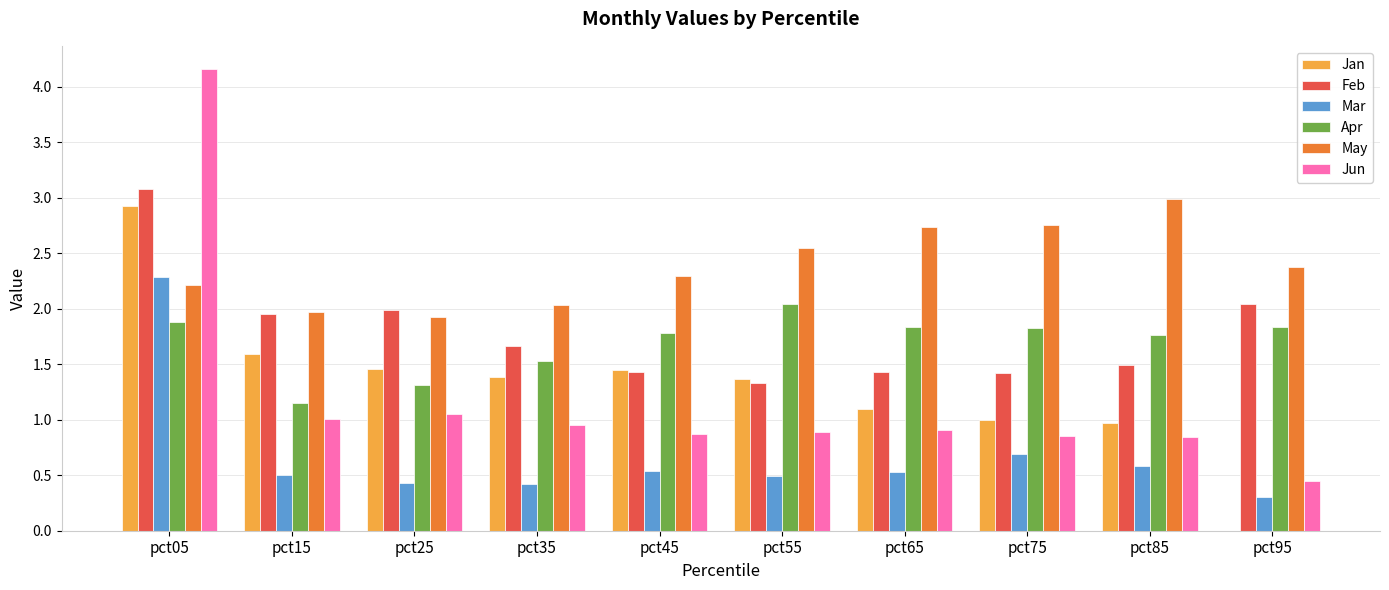

The Jun series shows 0.4 at pct55. True or false?

False